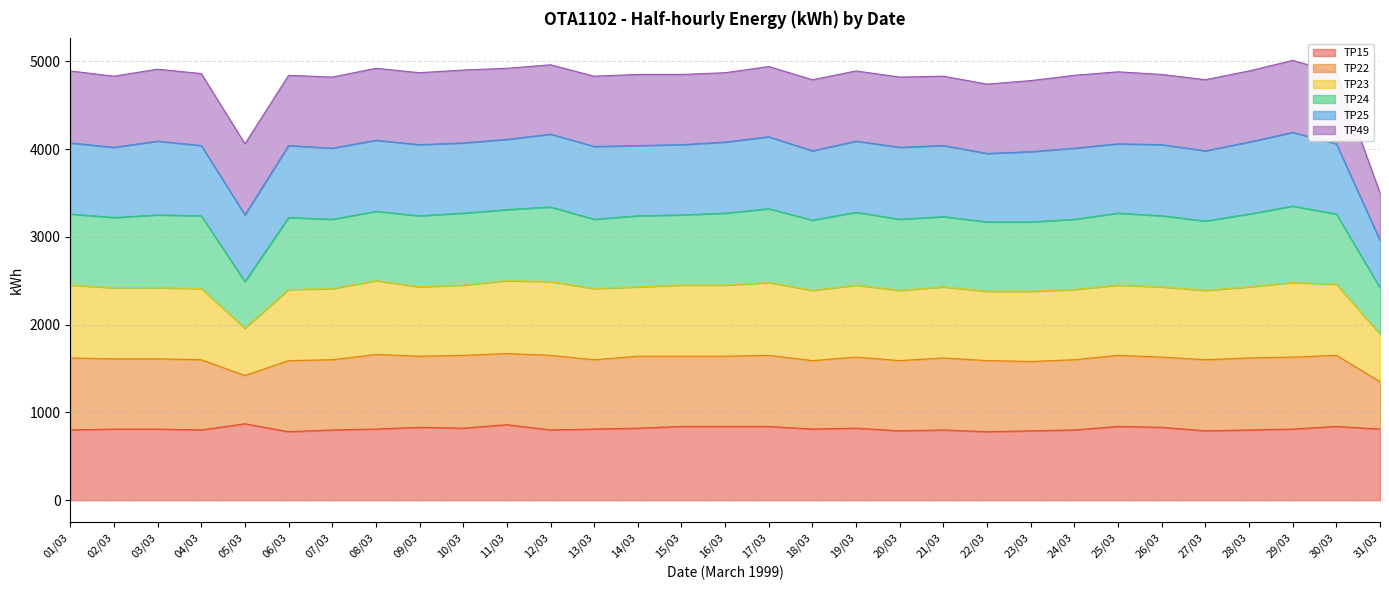

Where is TP22 nearest to the value 2885?

22/03